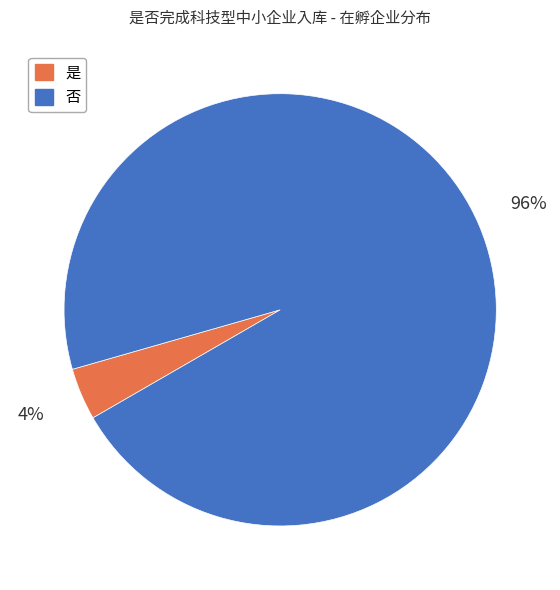

Does any single category account for the majority?

Yes